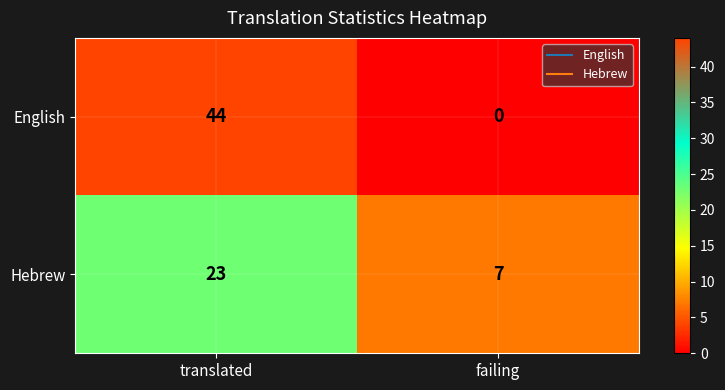

At which category does the chart reach its minimum across all series?

failing